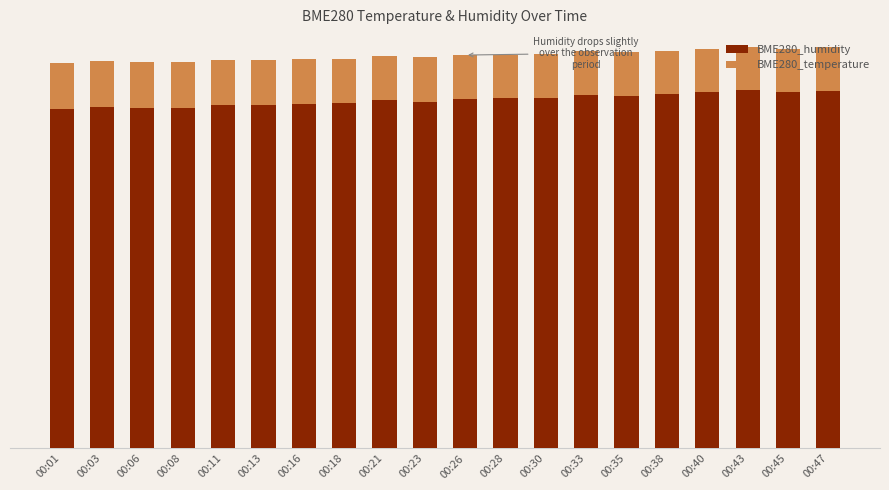

At 00:38, list the series in order from largest to smallest.

BME280_humidity, BME280_temperature